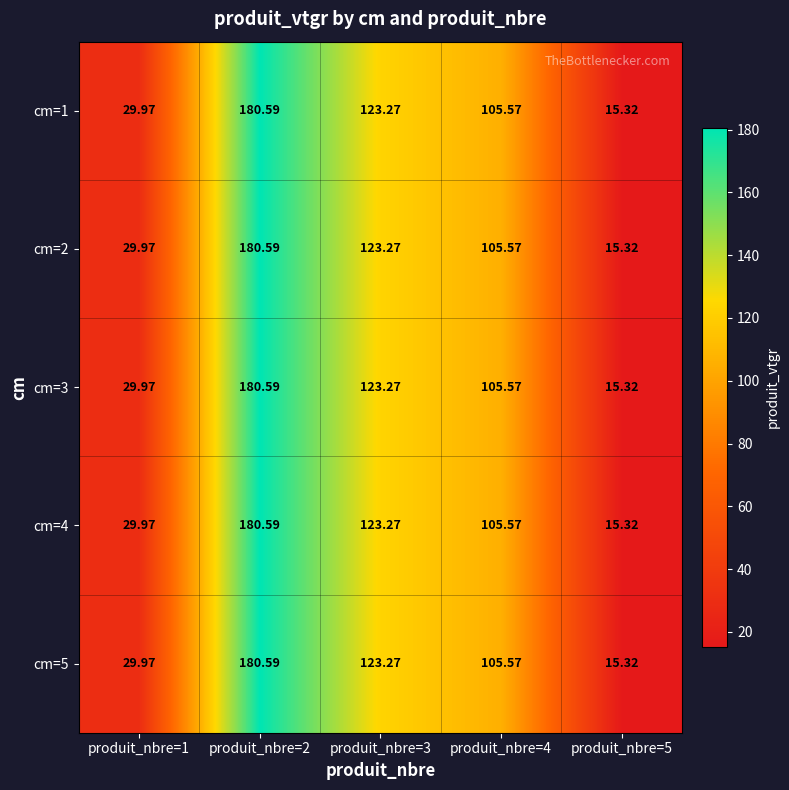

Is the value of cm=2 at produit_nbre=5 greater than the value of cm=4 at produit_nbre=2?

No